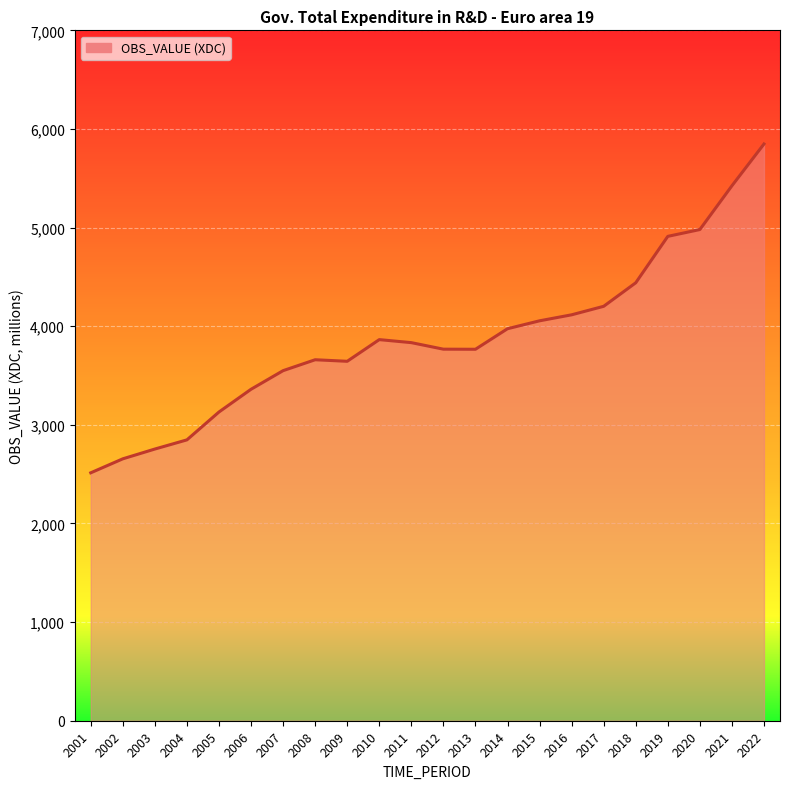

Does the chart display data point markers on the line(s)?

No